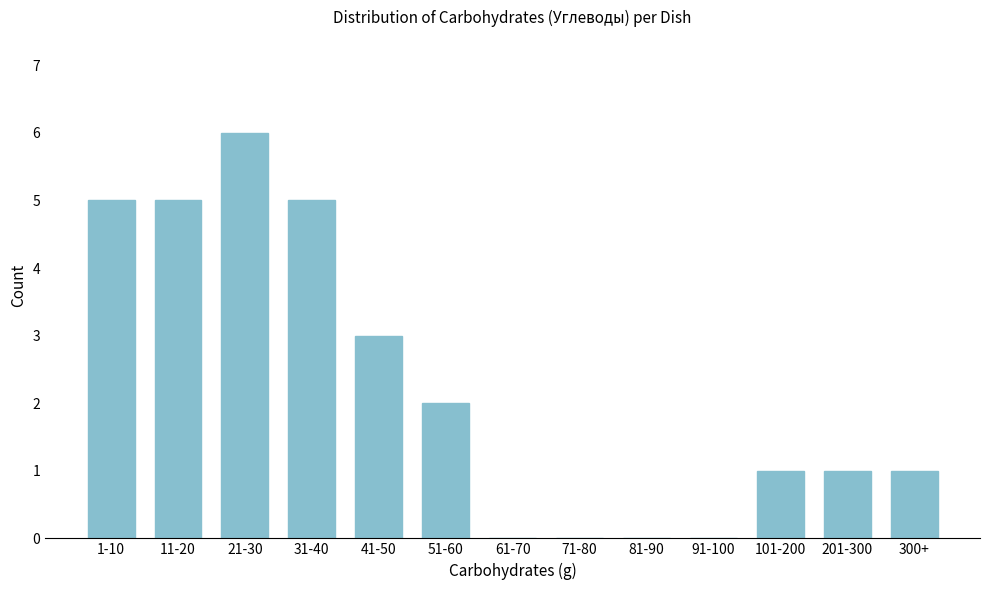

Reading left to right, what are all the values shown in this chart?

1-10=5	11-20=5	21-30=6	31-40=5	41-50=3	51-60=2	61-70=0	71-80=0	81-90=0	91-100=0	101-200=1	201-300=1	300+=1